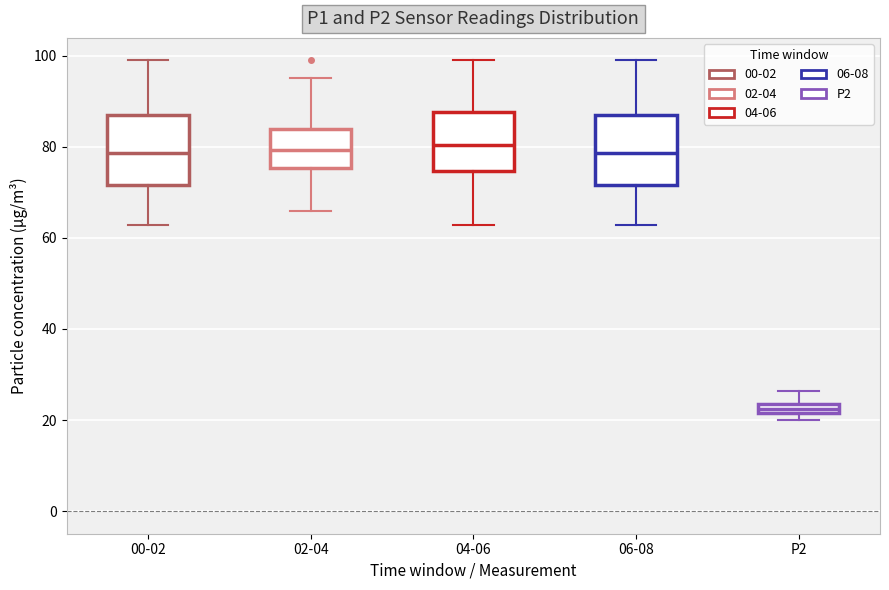

Where is the upper edge of the box for 06-08 on the y-axis? The values are not printed on the chart, so give them approximately, as read against the axis.

86